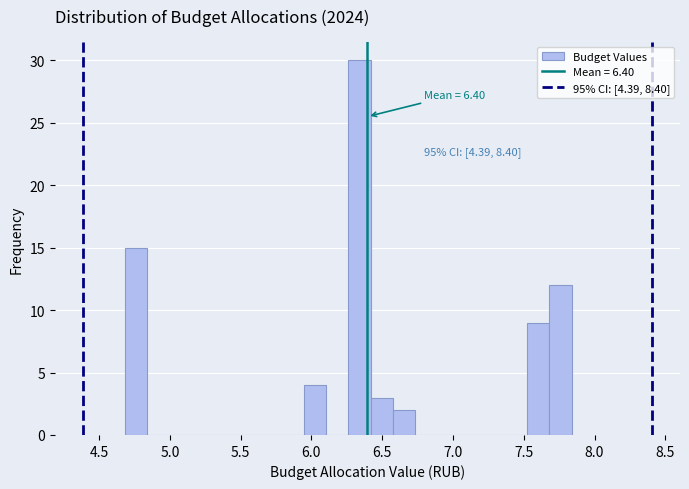

Around what value on the x-axis is the tallest bar? Give the approximate position of its centre, as read against the axis.

6.35